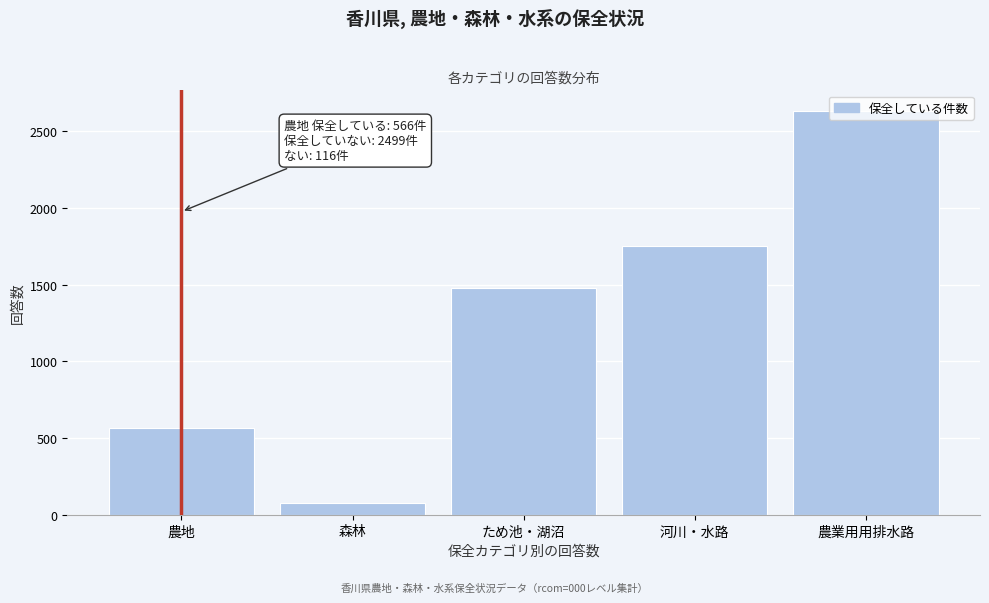

Approximately how many times larger is the value at 農業用用排水路 compared to 河川・水路?

1.5